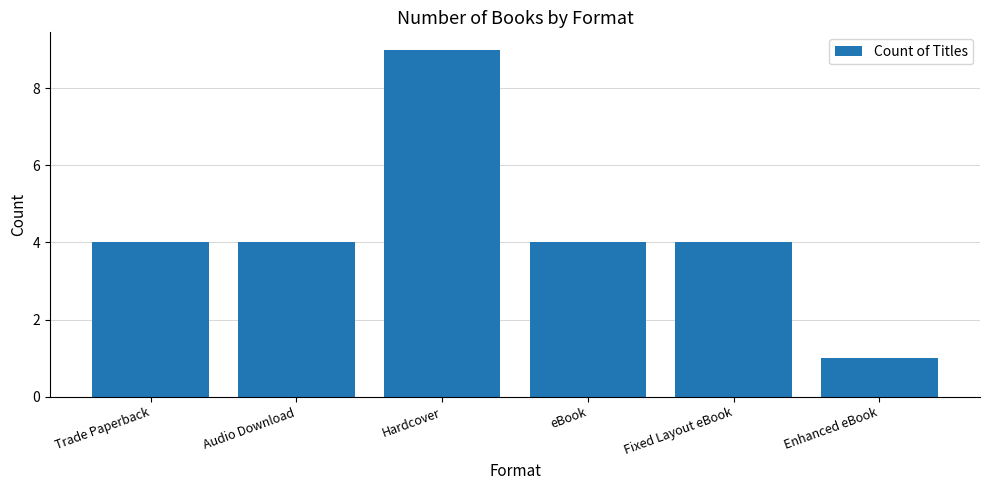

What is the minimum value shown in the chart?

1